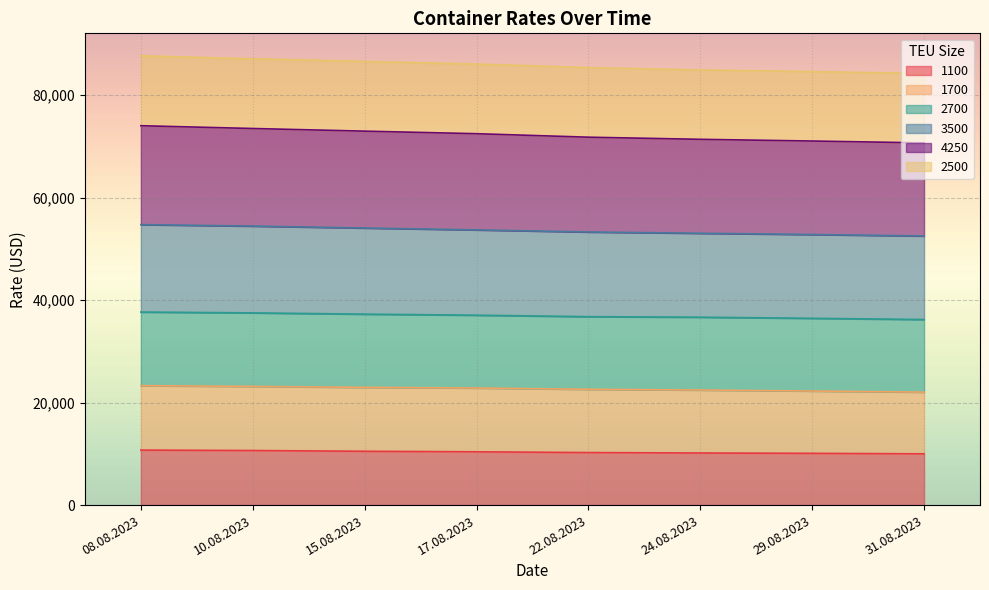

Rank the categories by 1100 value from lowest to highest.

31.08.2023, 29.08.2023, 24.08.2023, 22.08.2023, 17.08.2023, 15.08.2023, 10.08.2023, 08.08.2023